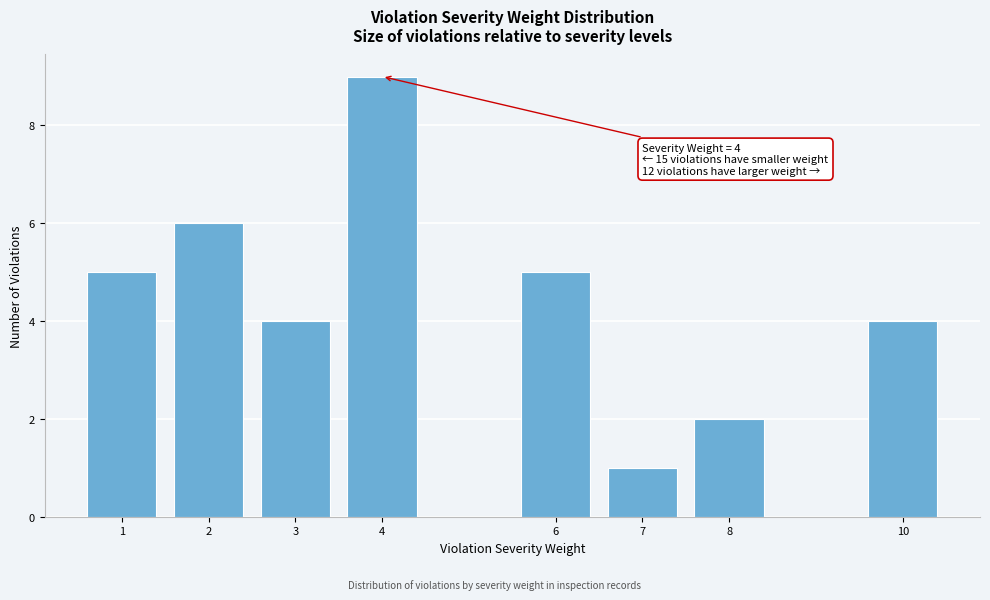

Reading left to right, transcribe all the data shown in this chart.

5	6	4	9	5	1	2	4